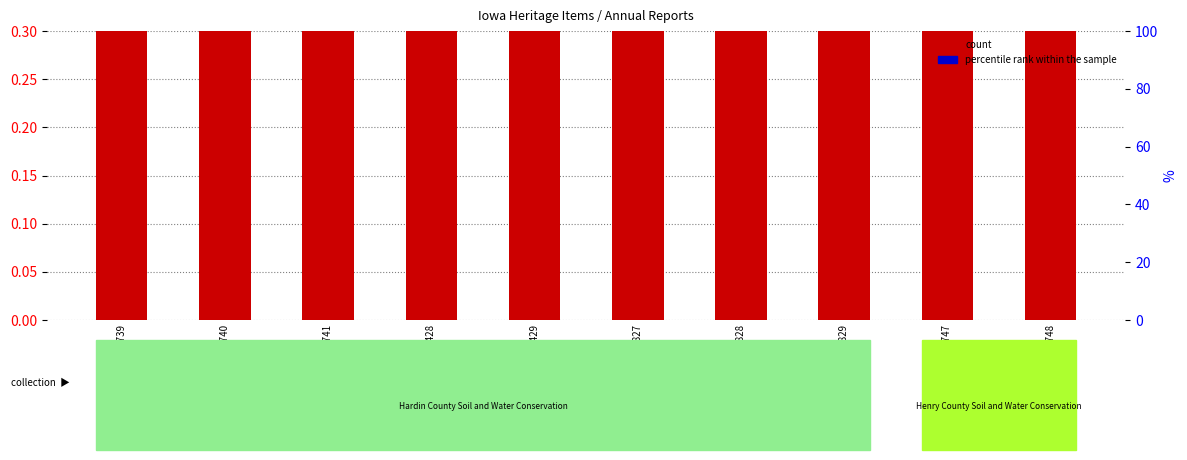

What position from the right is Item 97429?

6